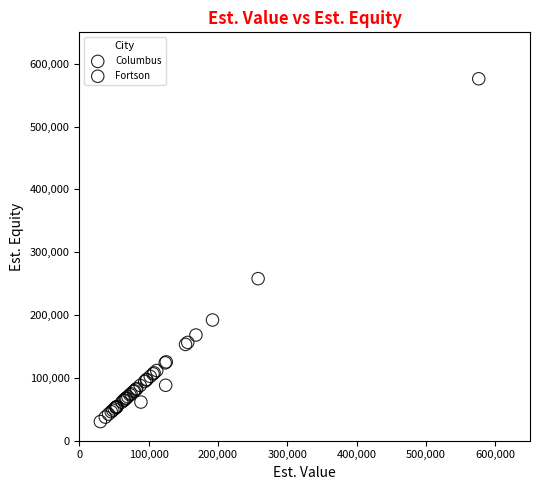

What are all the series names shown in the legend?

Fortson, Columbus